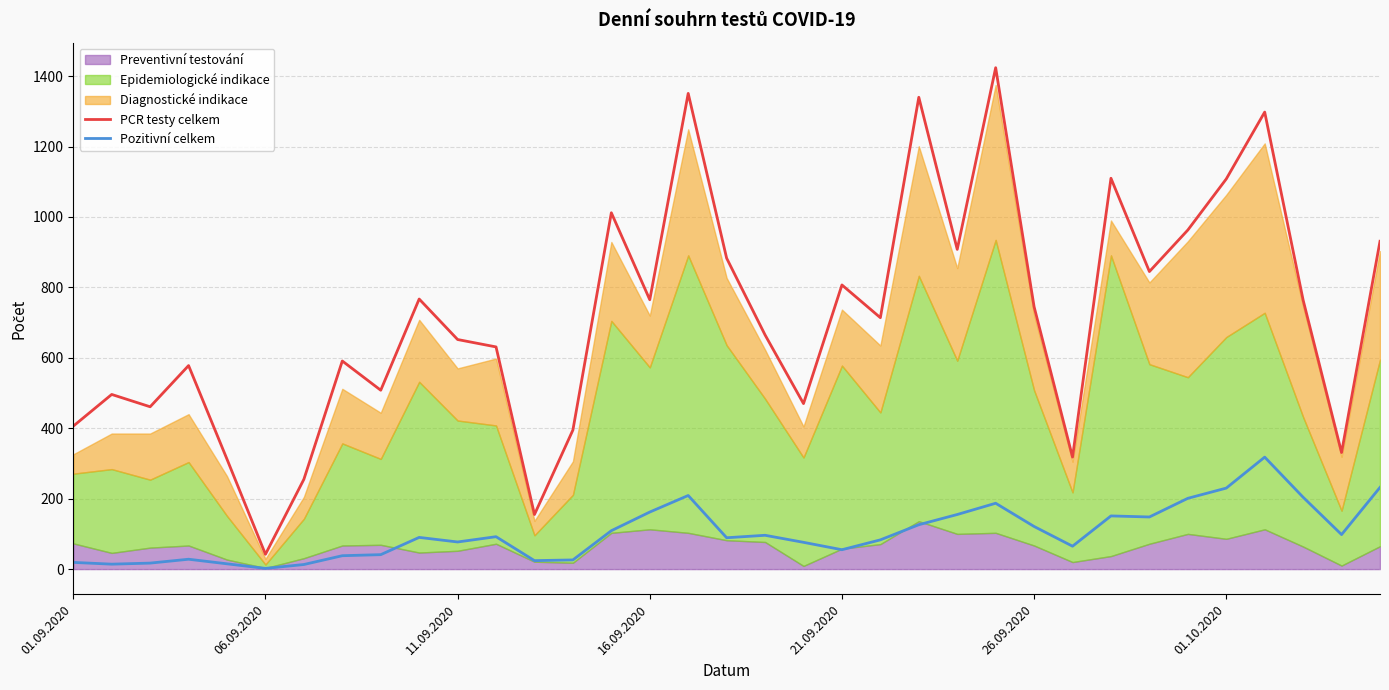

True or false: PCR testy celkem and Pozitivní celkem cross at least once.

False